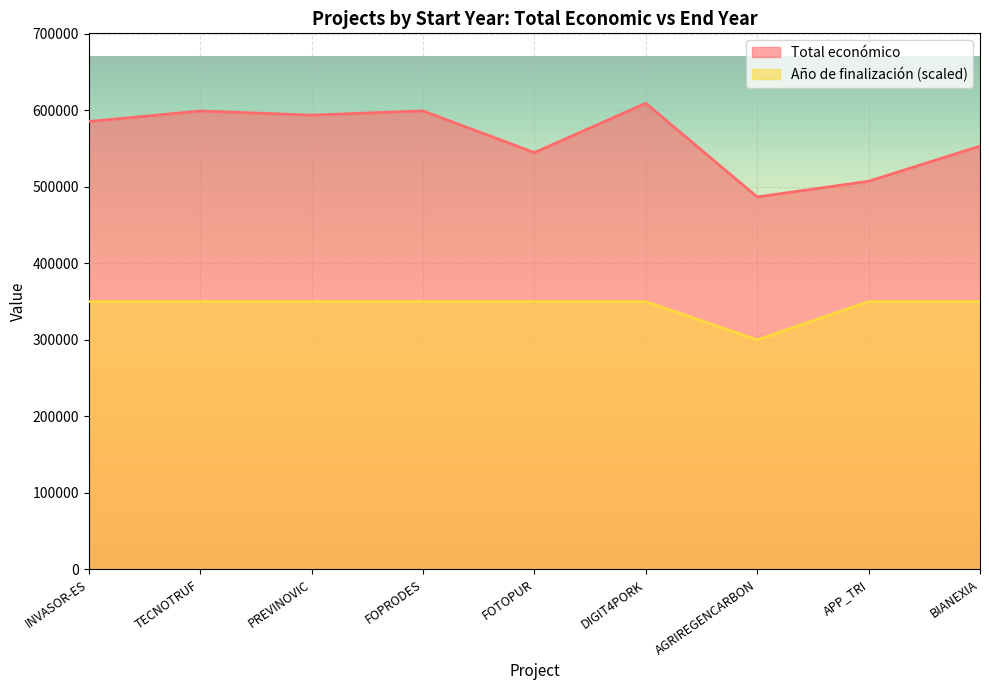

Does the chart display data point markers on the line(s)?

No